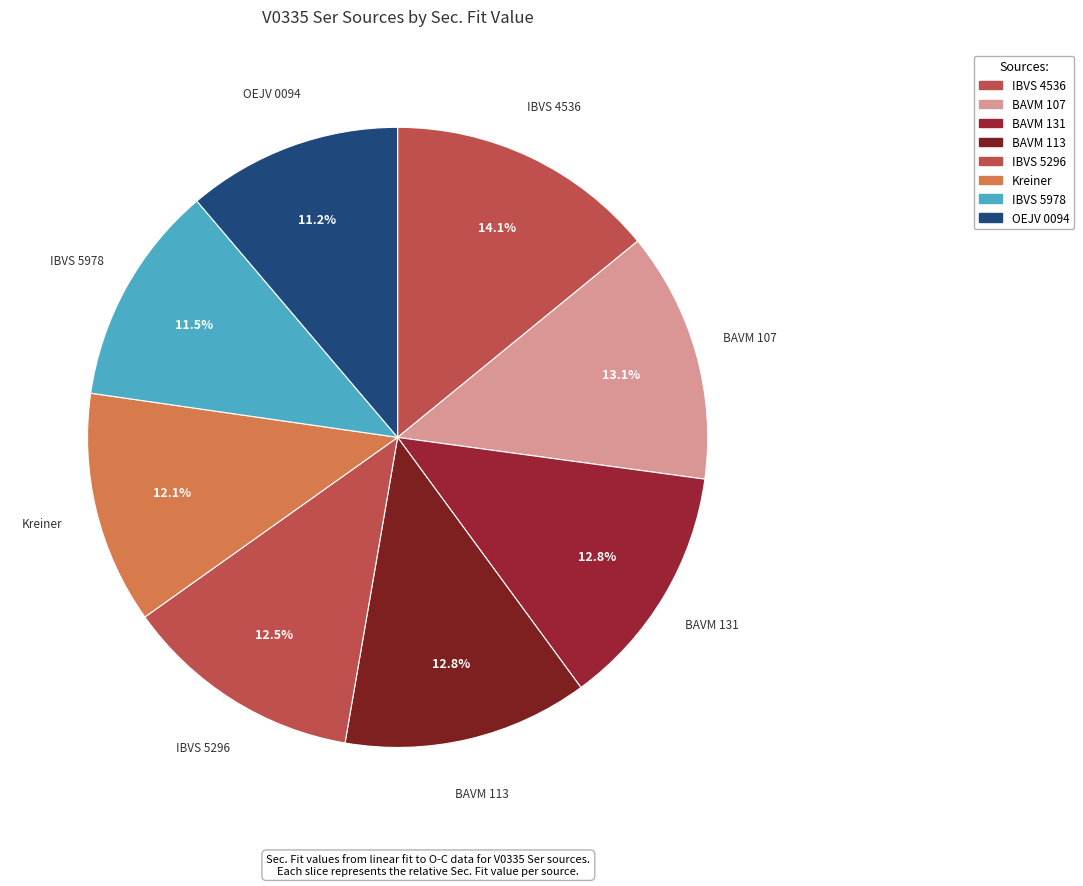

How many segments does this pie chart have?

8